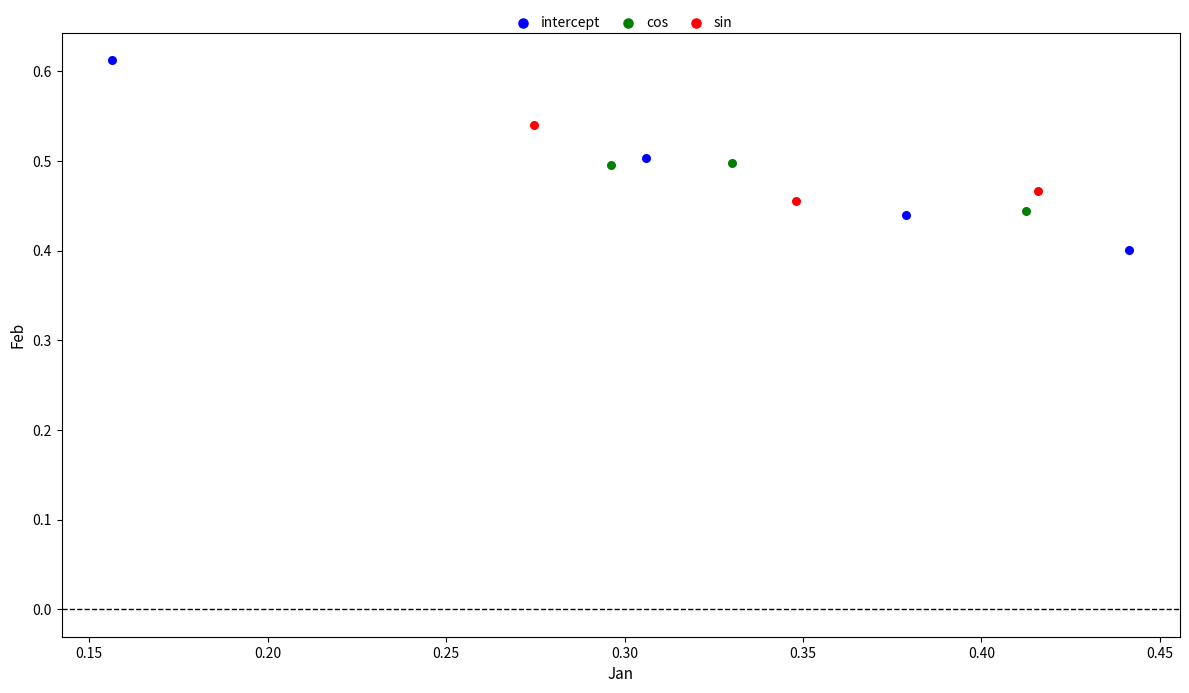

Which series has the widest spread of Y values?

intercept